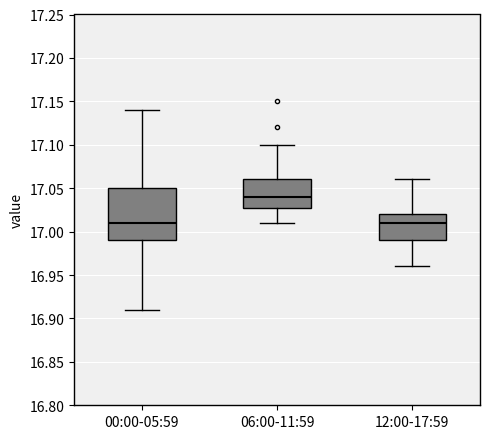

Reading left to right, read every box against the y-axis: the position of its median line, the range the box covers, and the ends of its whiskers. The values are not printed on the chart, so give them approximately, as read against the axis.

00:00-05:59: median 17.01, box 16.99 to 17.05, whiskers 16.91 to 17.14
06:00-11:59: median 17.04, box 17.03 to 17.06, whiskers 17.01 to 17.10
12:00-17:59: median 17.01, box 16.99 to 17.02, whiskers 16.96 to 17.06